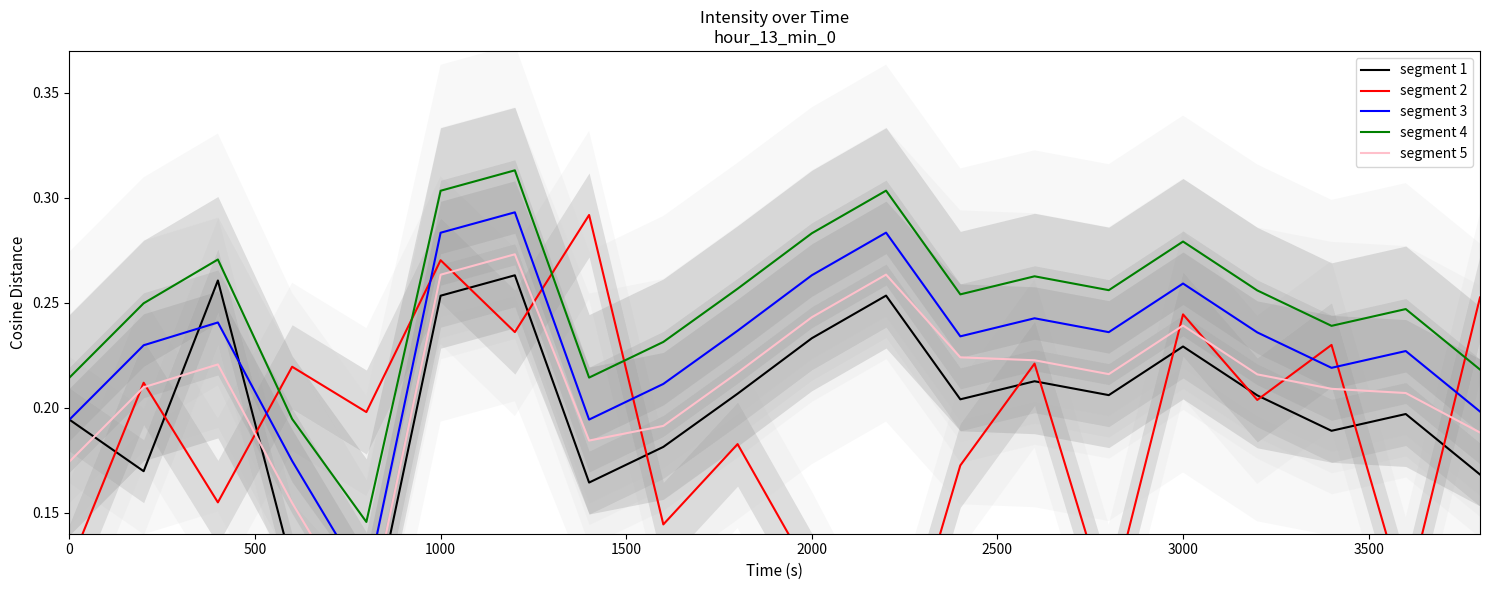

How many segment 1 values are between 0 and 1?

20